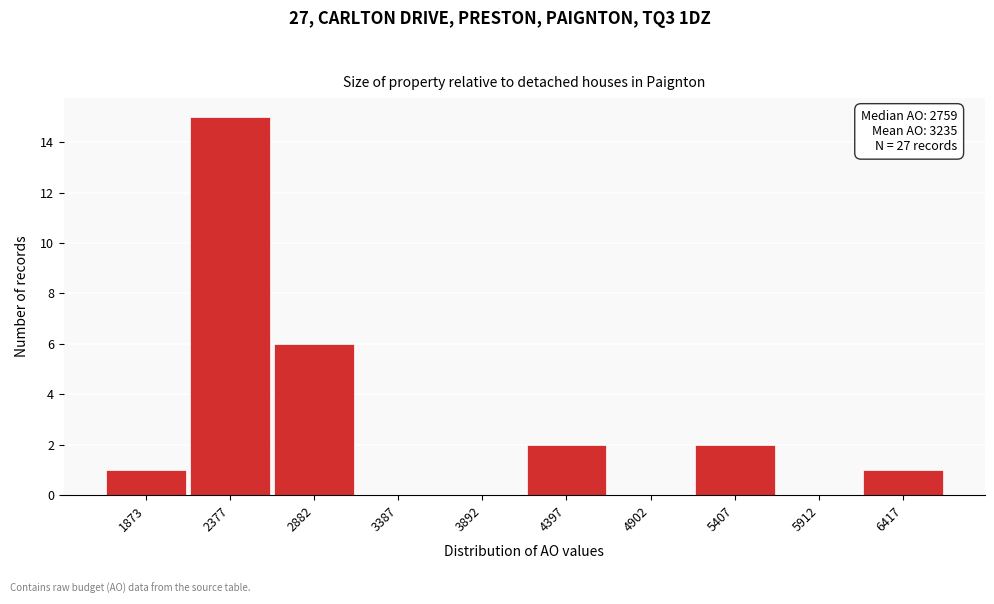

Reading left to right, what are all the values shown in this chart?

1873=1	2377=15	2882=6	3387=0	3892=0	4397=2	4902=0	5407=2	5912=0	6417=1